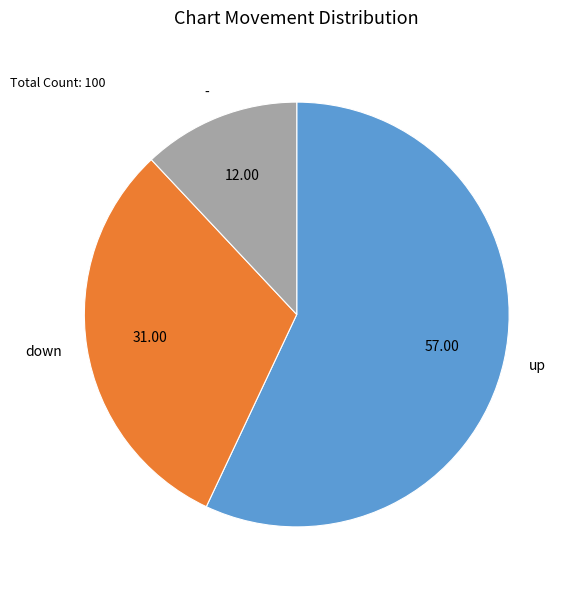

Which slice is the smallest?

-